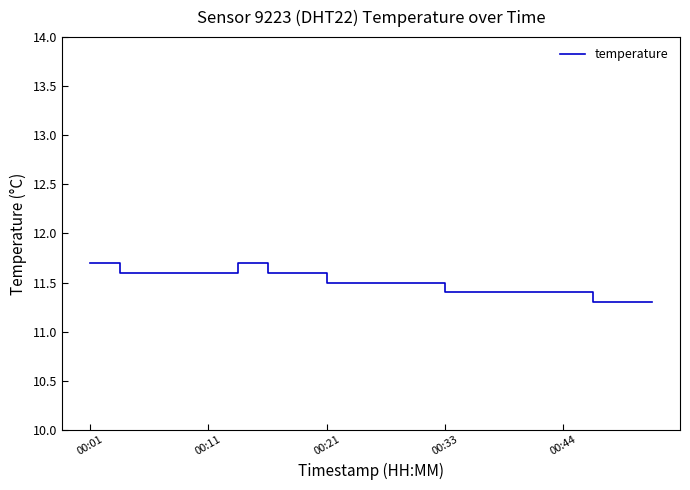

What is the smallest value displayed?

11.3